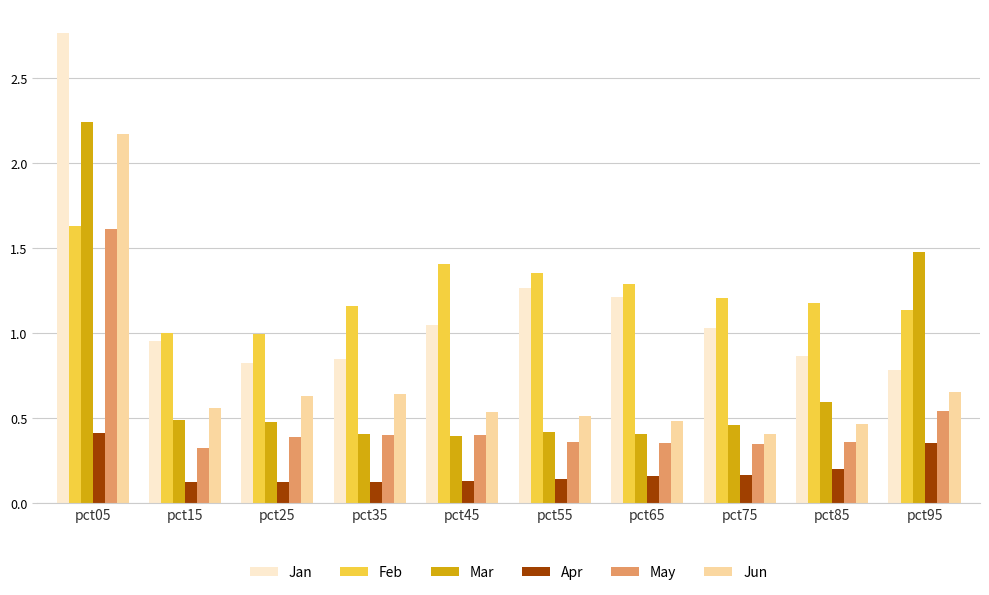

At which label does Feb reach its peak?

pct05